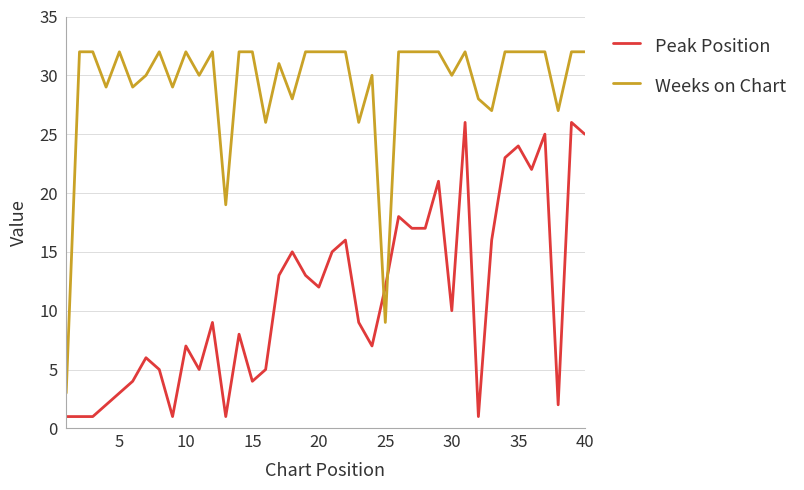

How many values in the Peak Position series are below 10?

20